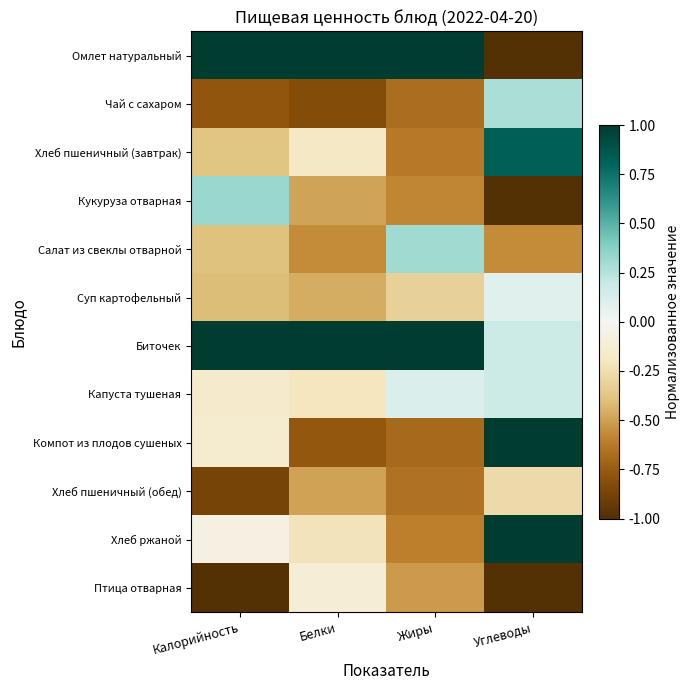

What is the maximum value shown in the chart?

1.0